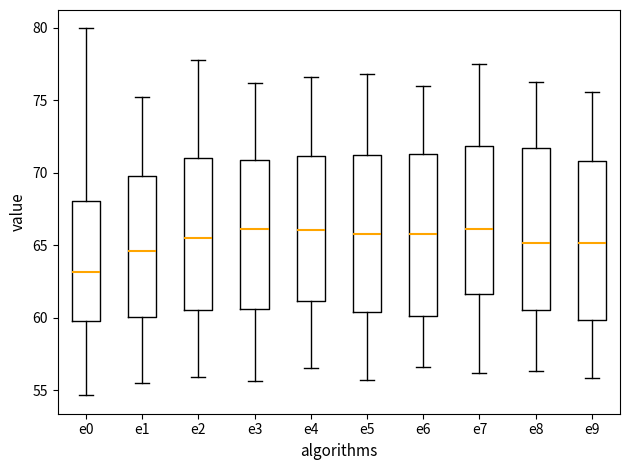

Reading left to right, read every box against the y-axis: the position of its median line, the range the box covers, and the ends of its whiskers. The values are not printed on the chart, so give them approximately, as read against the axis.

e0: median 63.0, box 59.5 to 68.0, whiskers 54.5 to 80.0
e1: median 64.5, box 60.0 to 70.0, whiskers 55.5 to 75.0
e2: median 65.5, box 60.5 to 71.0, whiskers 56.0 to 78.0
e3: median 66.0, box 60.5 to 71.0, whiskers 55.5 to 76.0
e4: median 66.0, box 61.0 to 71.0, whiskers 56.5 to 76.5
e5: median 66.0, box 60.5 to 71.0, whiskers 55.5 to 77.0
e6: median 66.0, box 60.0 to 71.5, whiskers 56.5 to 76.0
e7: median 66.0, box 61.5 to 72.0, whiskers 56.0 to 77.5
e8: median 65.0, box 60.5 to 71.5, whiskers 56.5 to 76.5
e9: median 65.0, box 60.0 to 71.0, whiskers 56.0 to 75.5